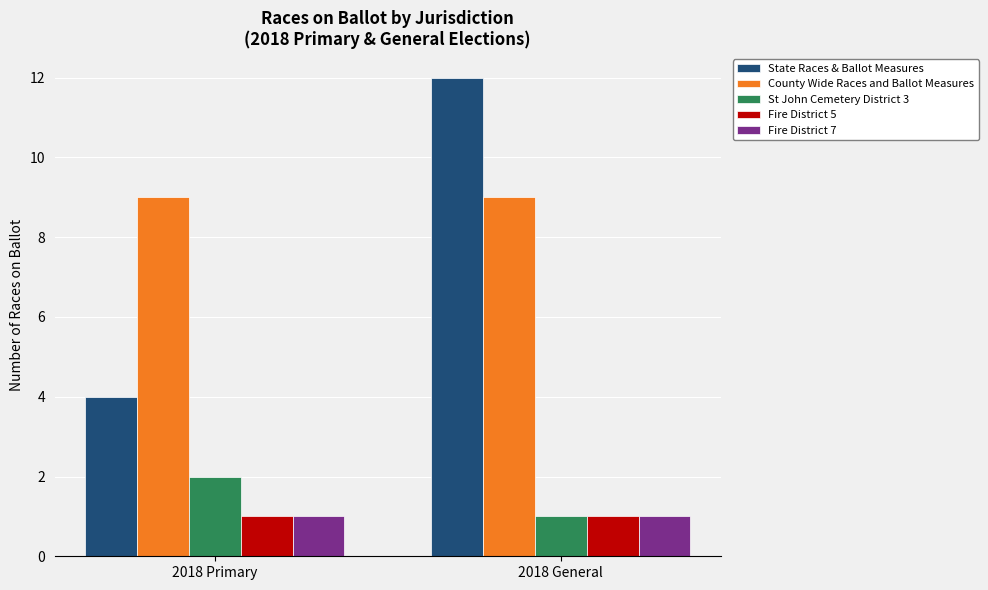

Reading left to right, transcribe all the data shown in this chart.

State Races & Ballot Measures: 2018 Primary=4	2018 General=12
County Wide Races and Ballot Measures: 2018 Primary=9	2018 General=9
St John Cemetery District 3: 2018 Primary=2	2018 General=1
Fire District 5: 2018 Primary=1	2018 General=1
Fire District 7: 2018 Primary=1	2018 General=1